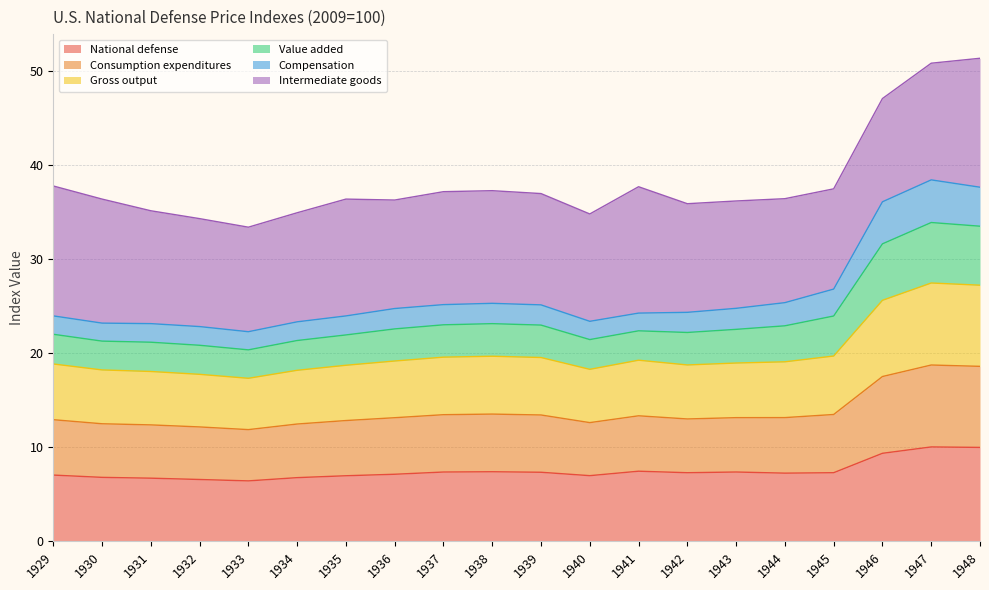

What is the lowest value of the National defense series?

6.4